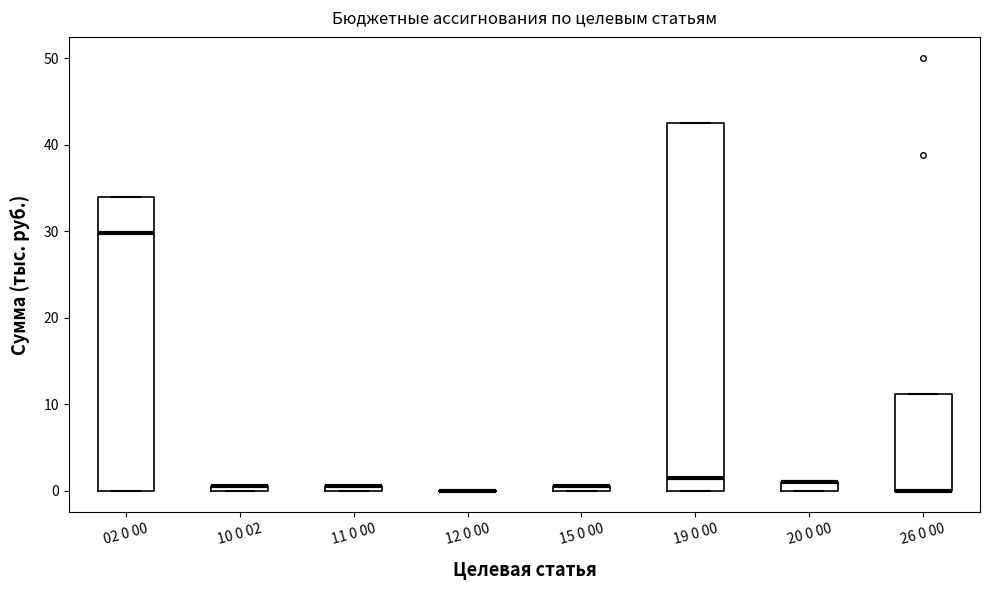

Comparing the boxes themselves (not the whiskers), which one is the tallest?

19 0 00